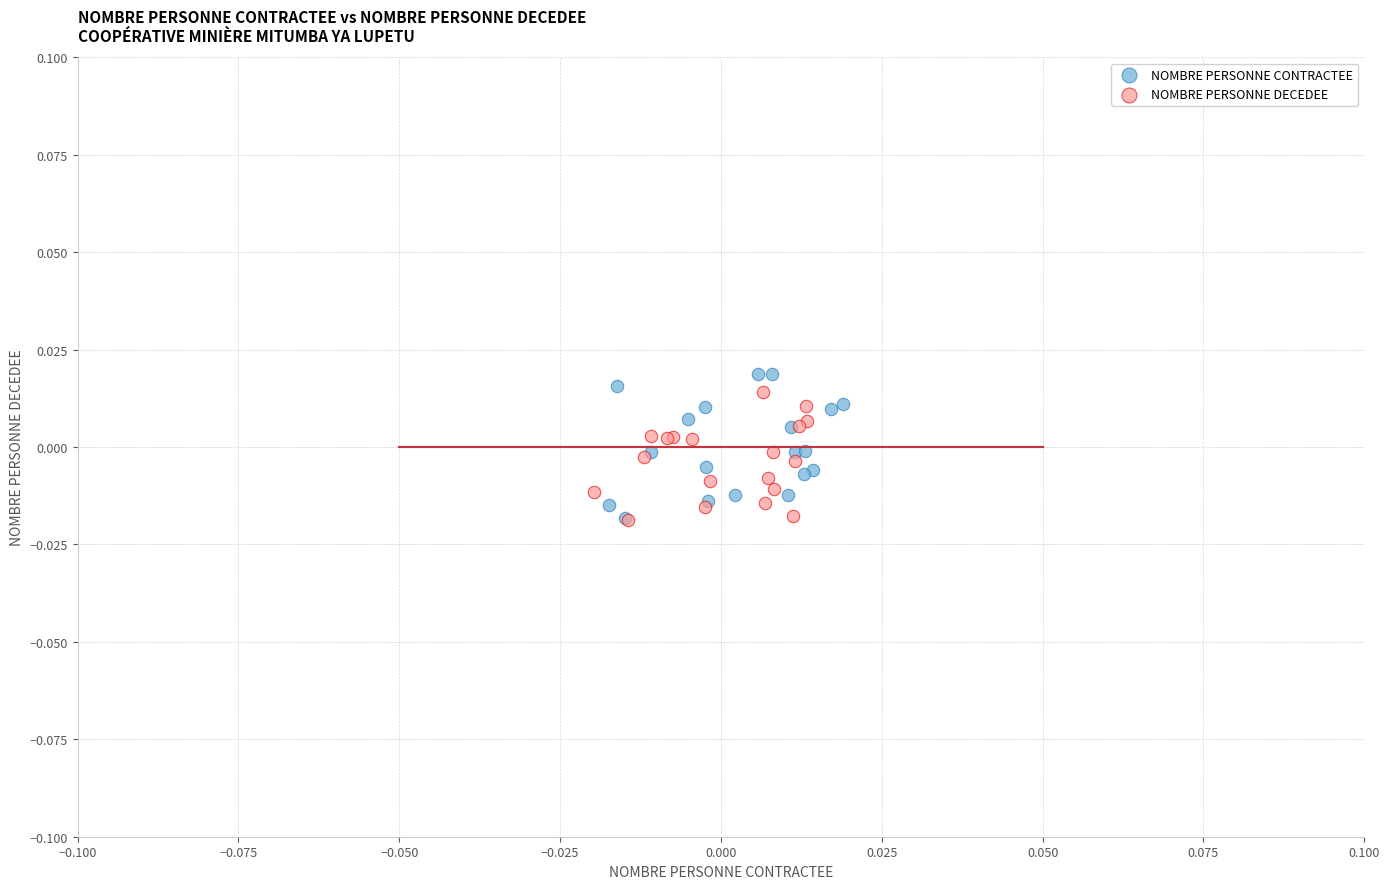

Which series has the largest Y range (max minus min)?

NOMBRE PERSONNE CONTRACTEE